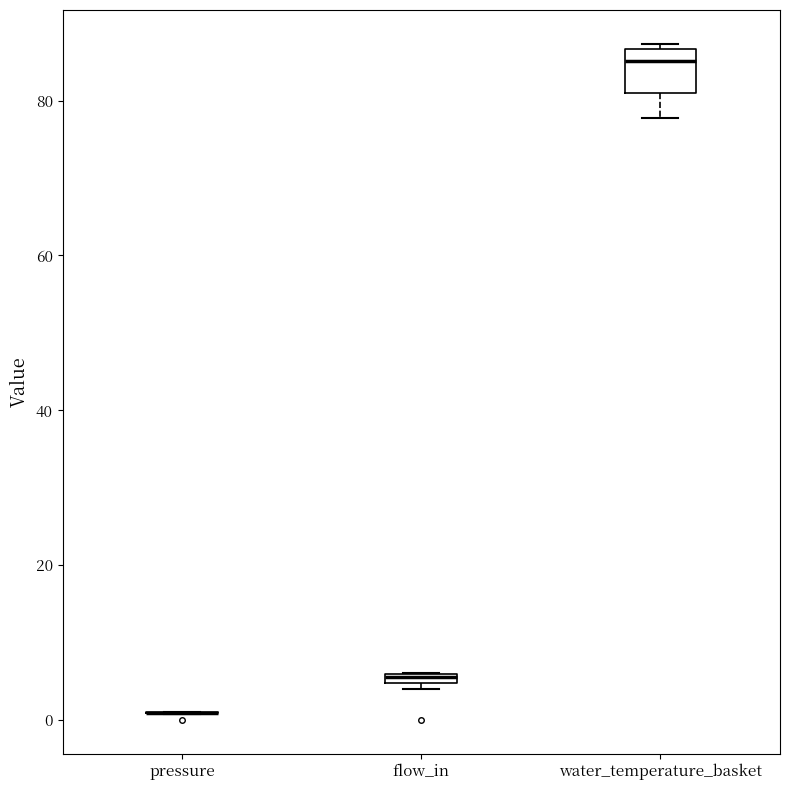

Where is the lower edge of the box for flow_in on the y-axis? The values are not printed on the chart, so give them approximately, as read against the axis.

4